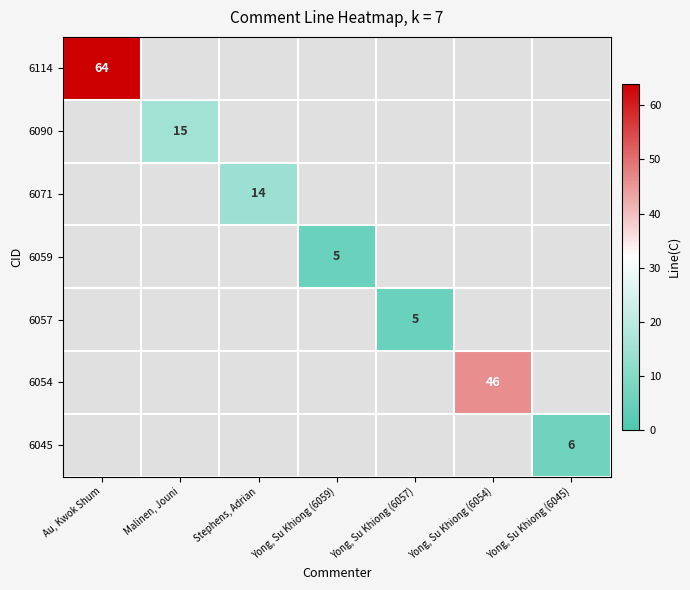

At which label is 6114 closest to 32?

Au, Kwok Shum